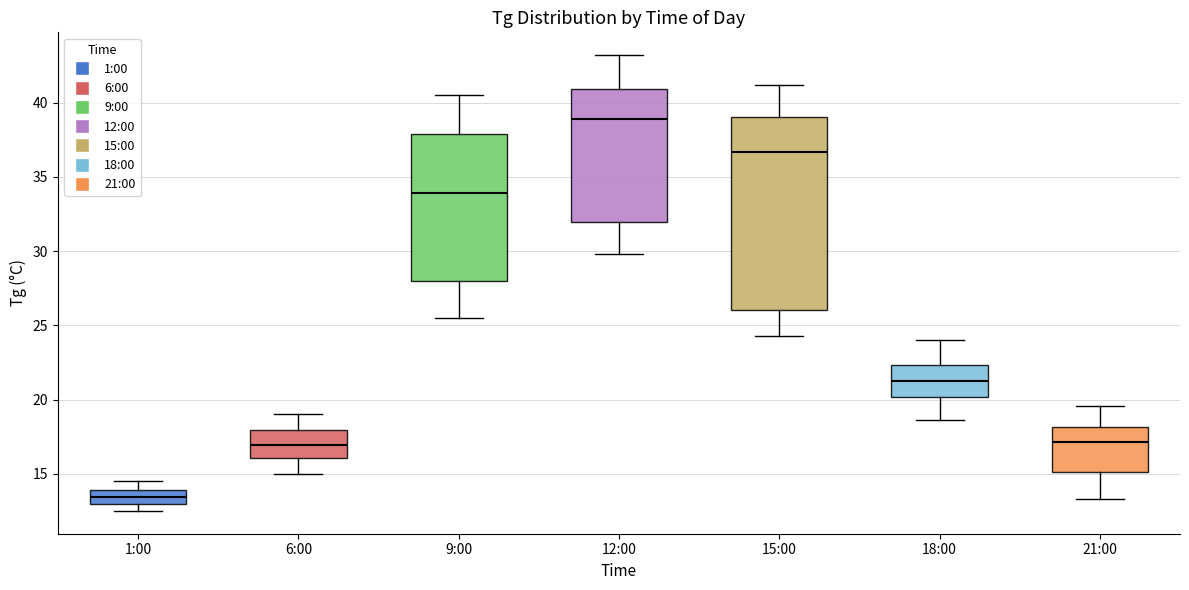

Reading left to right, read every box against the y-axis: the position of its median line, the range the box covers, and the ends of its whiskers. The values are not printed on the chart, so give them approximately, as read against the axis.

1:00: median 13.5, box 13.0 to 14.0, whiskers 12.5 to 14.5
6:00: median 17.0, box 16.0 to 18.0, whiskers 15.0 to 19.0
9:00: median 34.0, box 28.0 to 38.0, whiskers 25.5 to 40.5
12:00: median 39.0, box 32.0 to 41.0, whiskers 30.0 to 43.0
15:00: median 36.5, box 26.0 to 39.0, whiskers 24.5 to 41.0
18:00: median 21.5, box 20.0 to 22.5, whiskers 18.5 to 24.0
21:00: median 17.0, box 15.0 to 18.0, whiskers 13.5 to 19.5